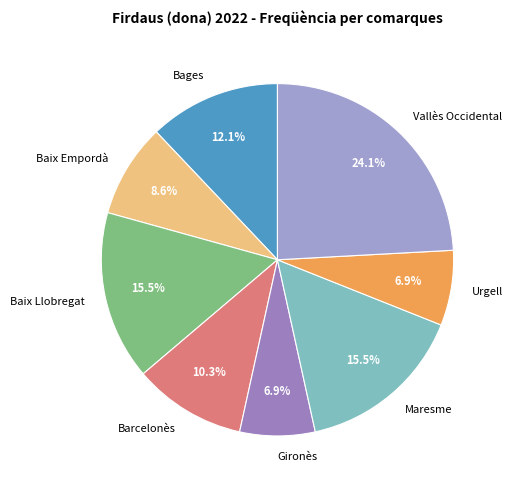

What percentage is the Barcelonès slice, to the nearest percent?

10%